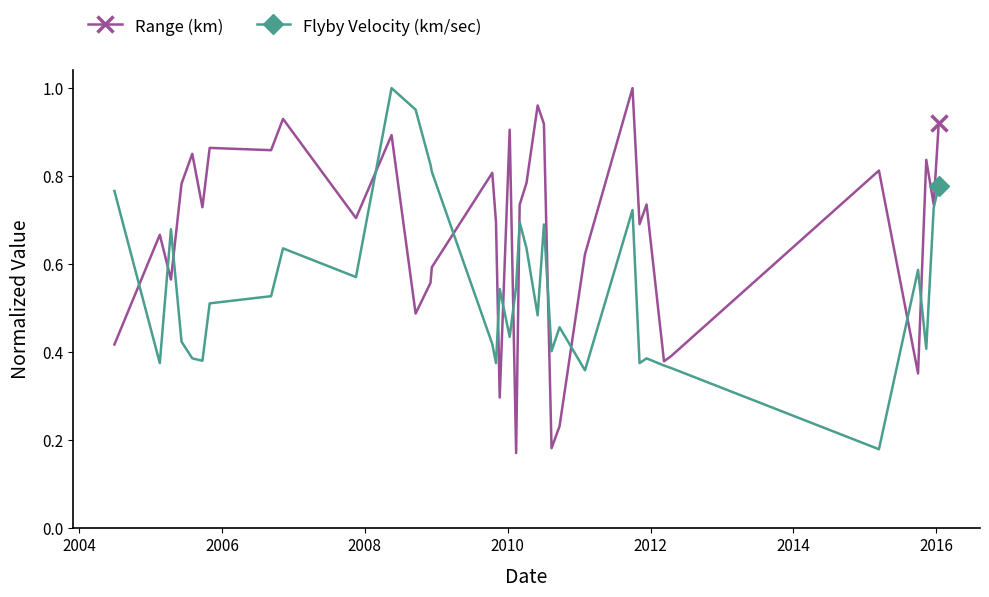

True or false: Range (km) and Flyby Velocity (km/sec) intersect in this chart.

True